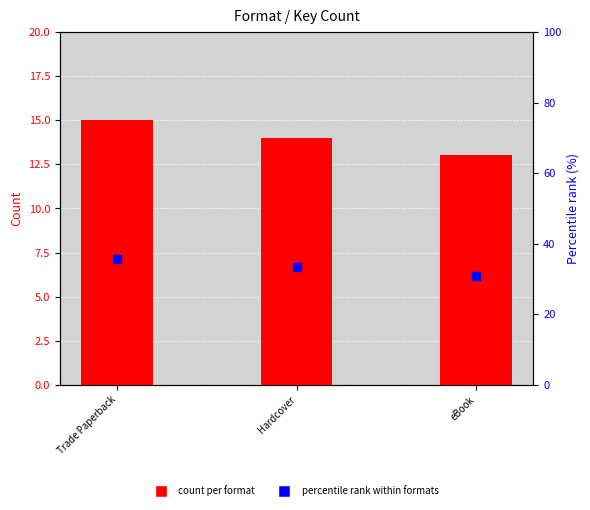

Which series has the largest total across all categories?

percentile rank